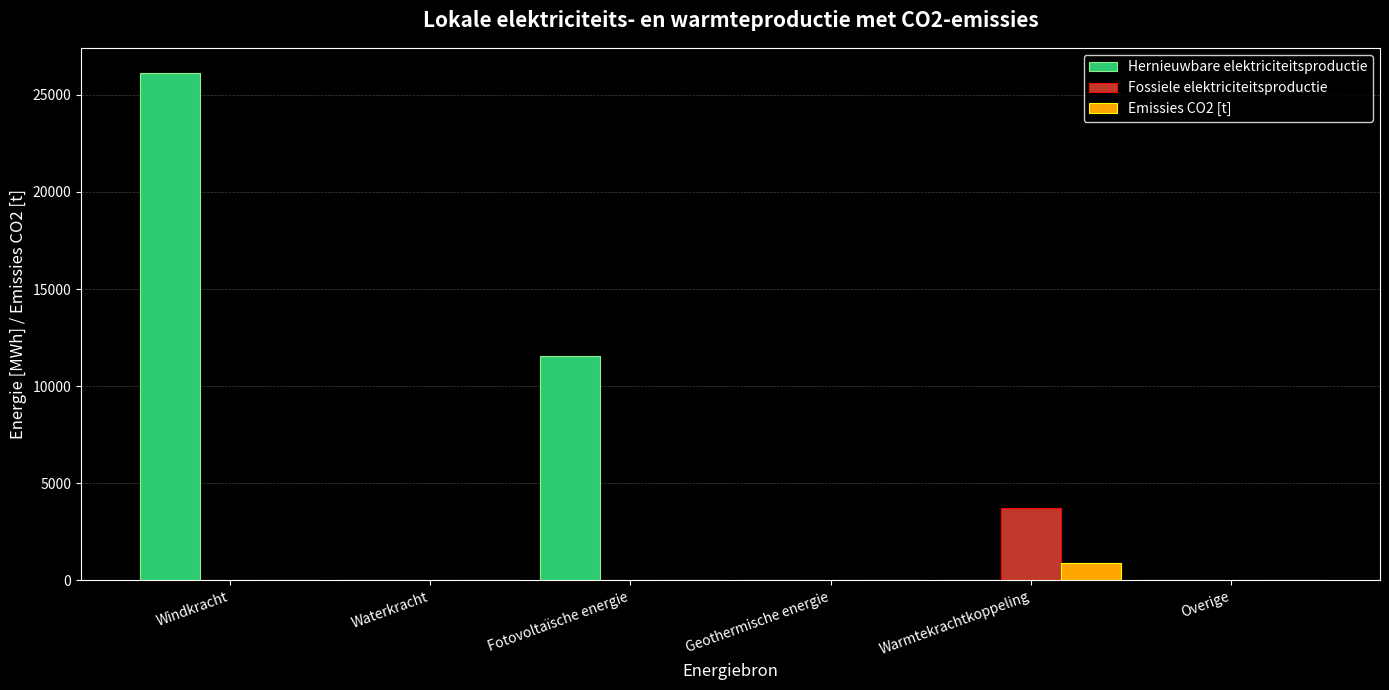

Which series changed the most between Fotovoltaïsche energie and Warmtekrachtkoppeling?

Hernieuwbare elektriciteitsproductie